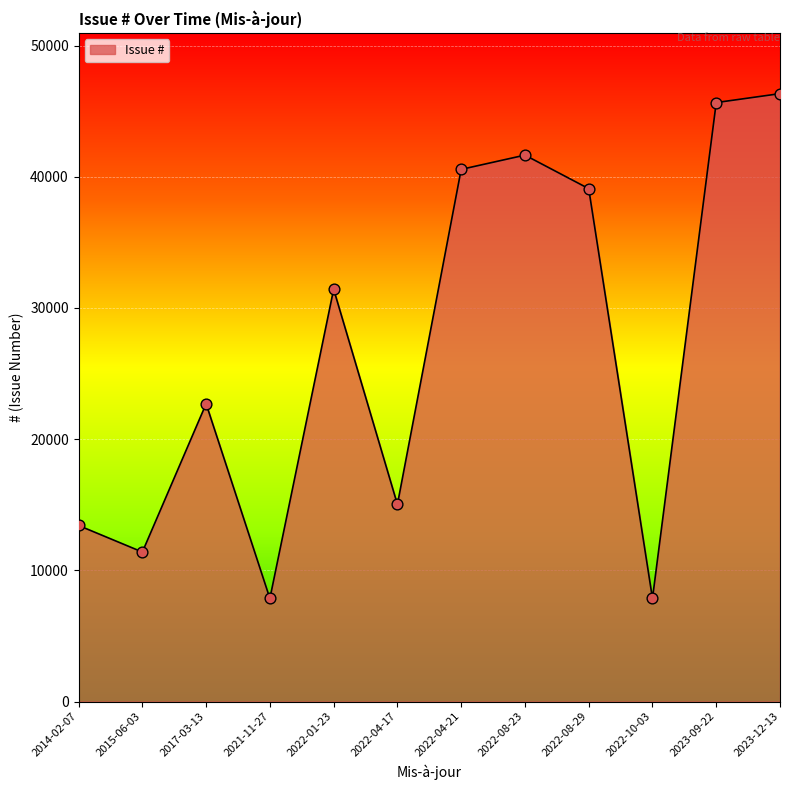

What is the ratio of the value at 2022-10-03 to the value at 2022-01-23?

0.3